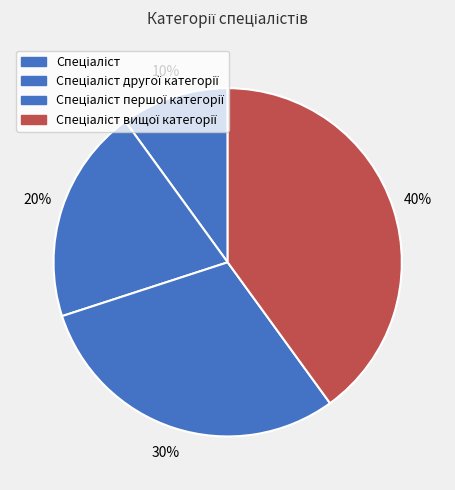

What percentage do Спеціаліст вищої категорії and Спеціаліст першої категорії together represent?

70.0%